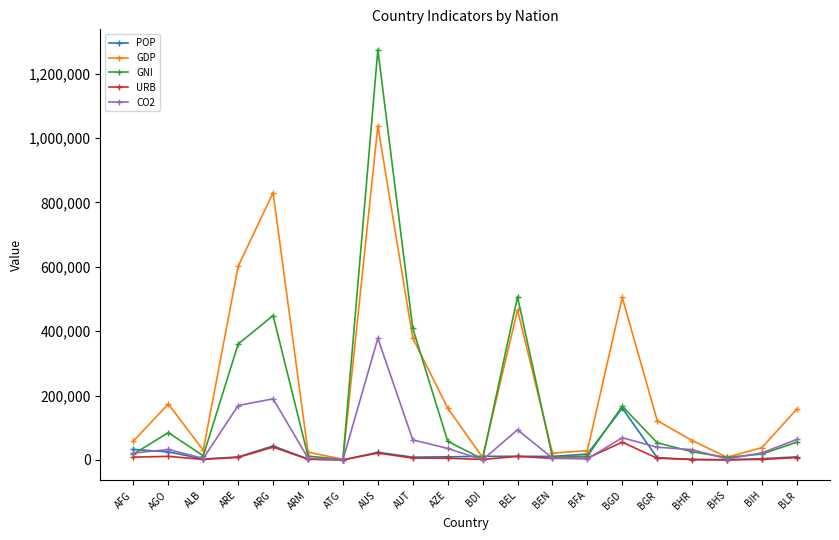

What is the greatest value displayed?

1274357